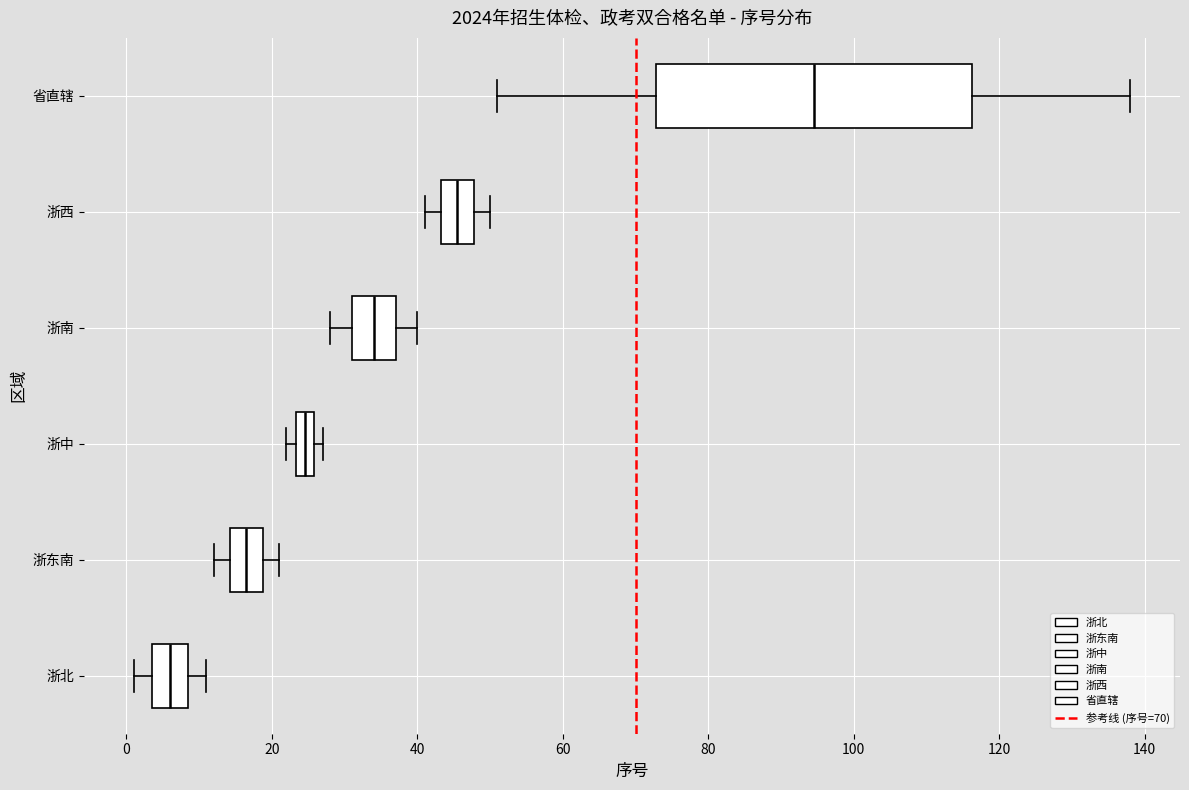

Comparing the boxes themselves (not the whiskers), which one is the widest?

省直辖